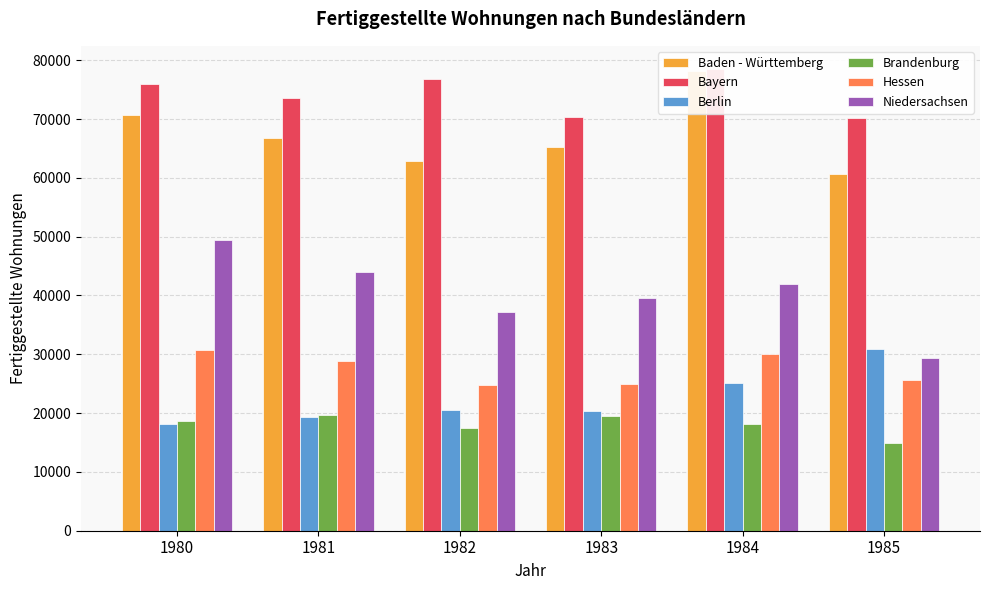

How many bars are there in total?

36